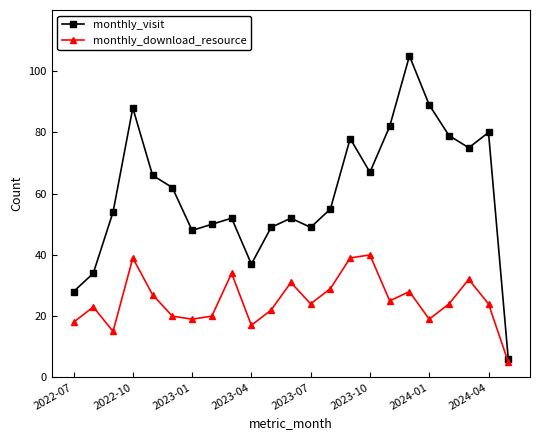

Rank the series by their maximum value, from lowest to highest.

monthly_download_resource, monthly_visit